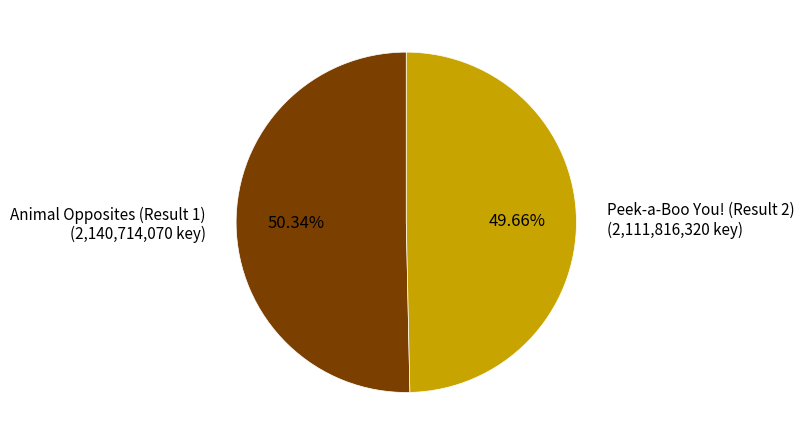

Rank the categories by value from lowest to highest.

Peek-a-Boo You! (Result 2), Animal Opposites (Result 1)